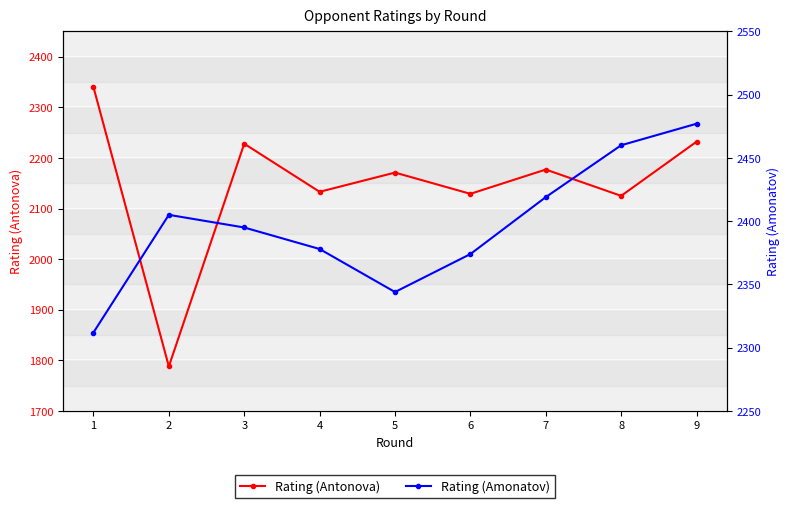

At which category is the sum across all series the highest?

9